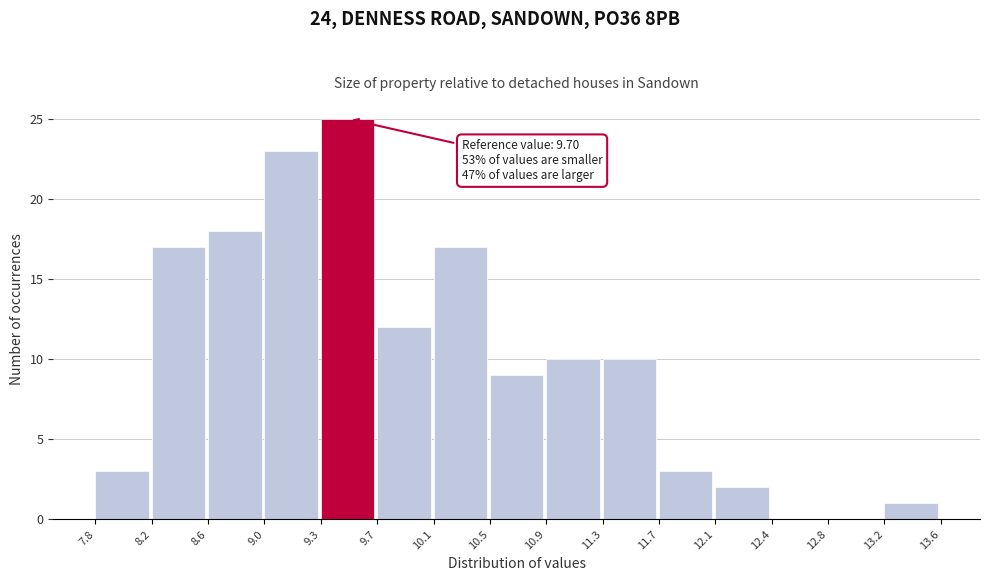

Over which range of the x-axis is the bar tallest?

9.3 to 9.7